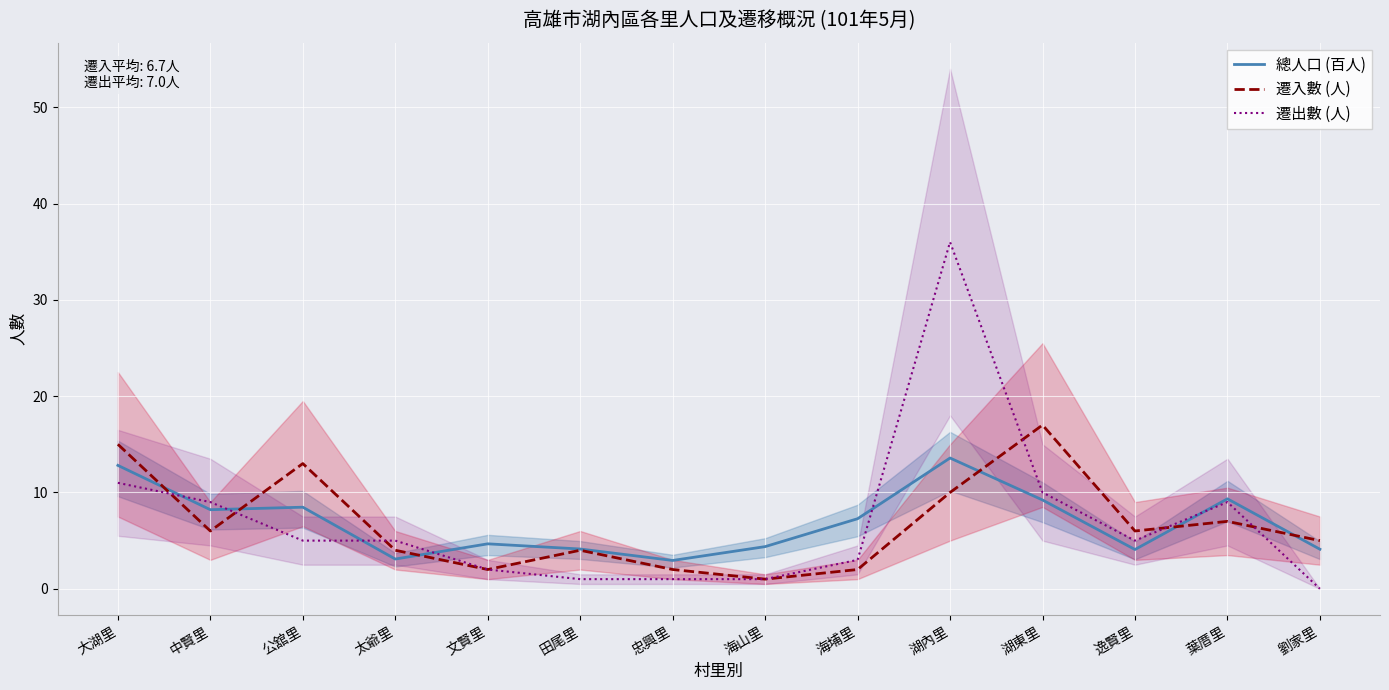

Which series ends up on top after the final intersection of 總人口 (百人) and 遷入數 (人)?

遷入數 (人)